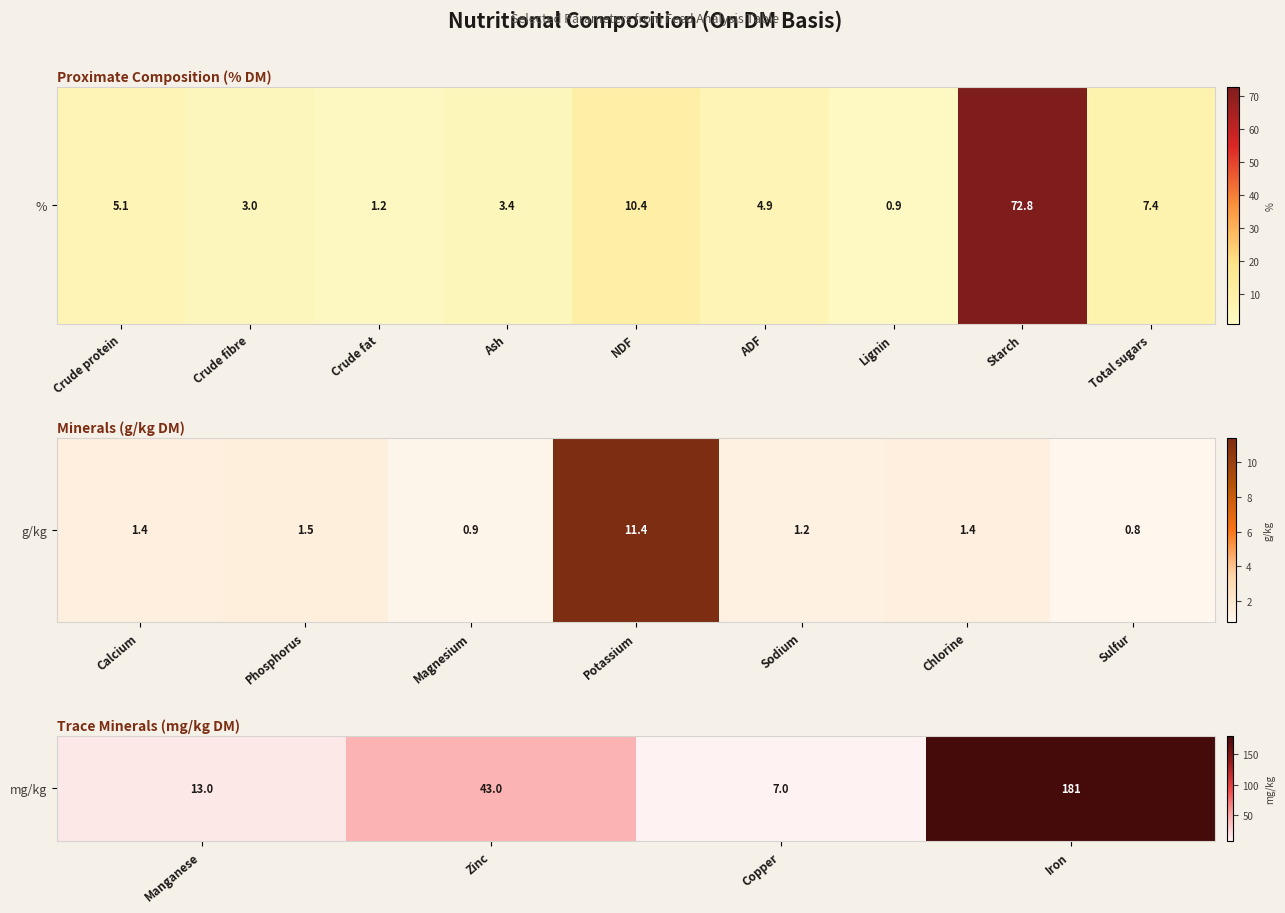

What is the average value?

61